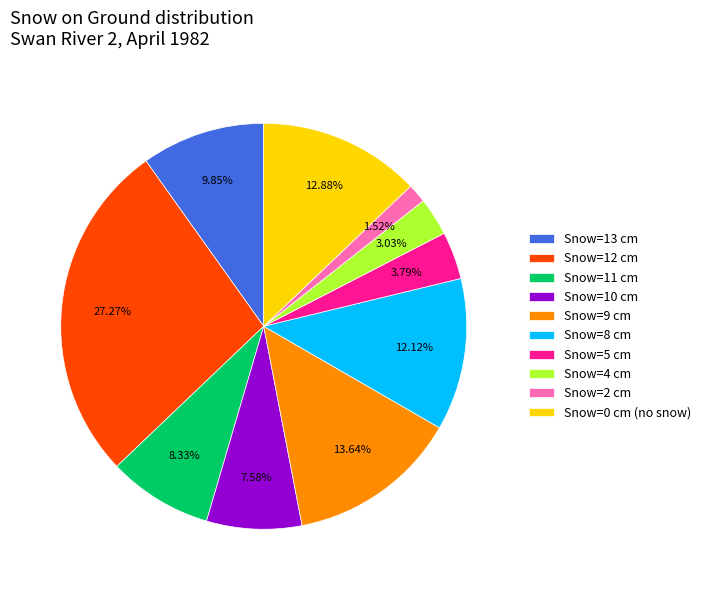

Is Snow=5 cm the majority of the pie?

No